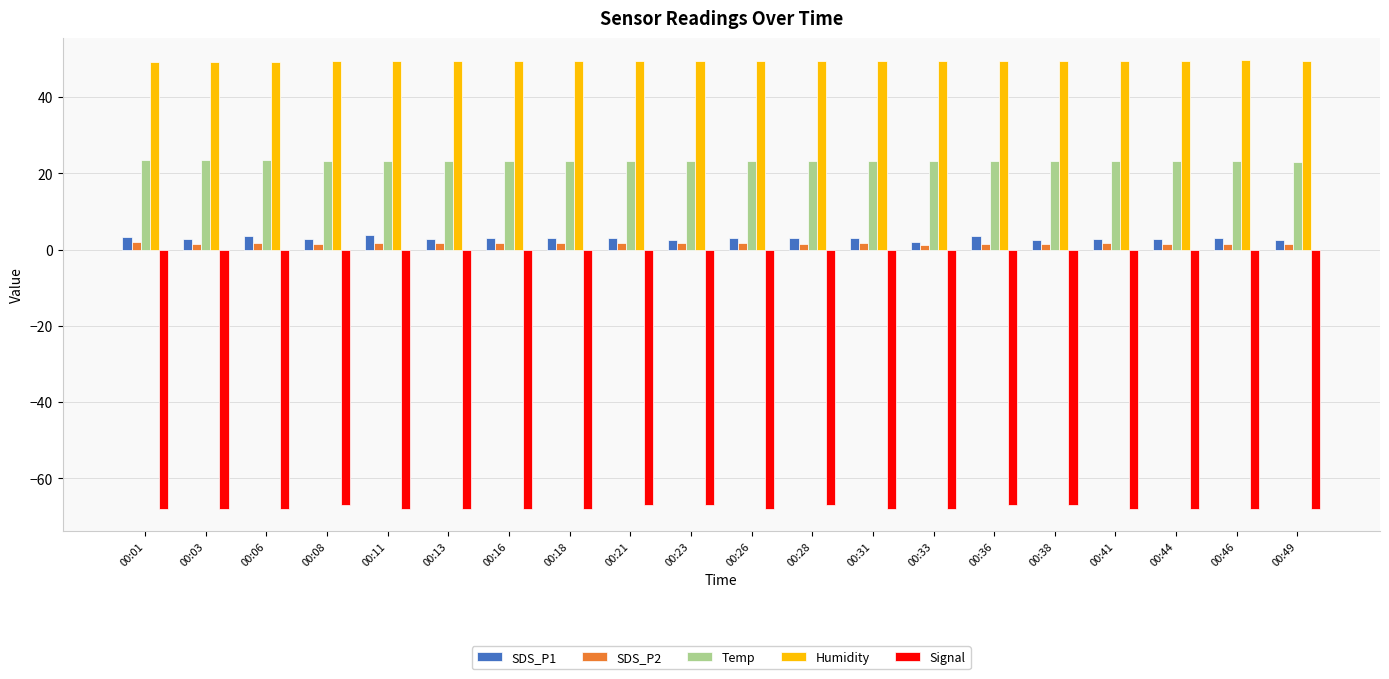

What is the value of the SDS_P2 bar at the 18th from the left?

1.3